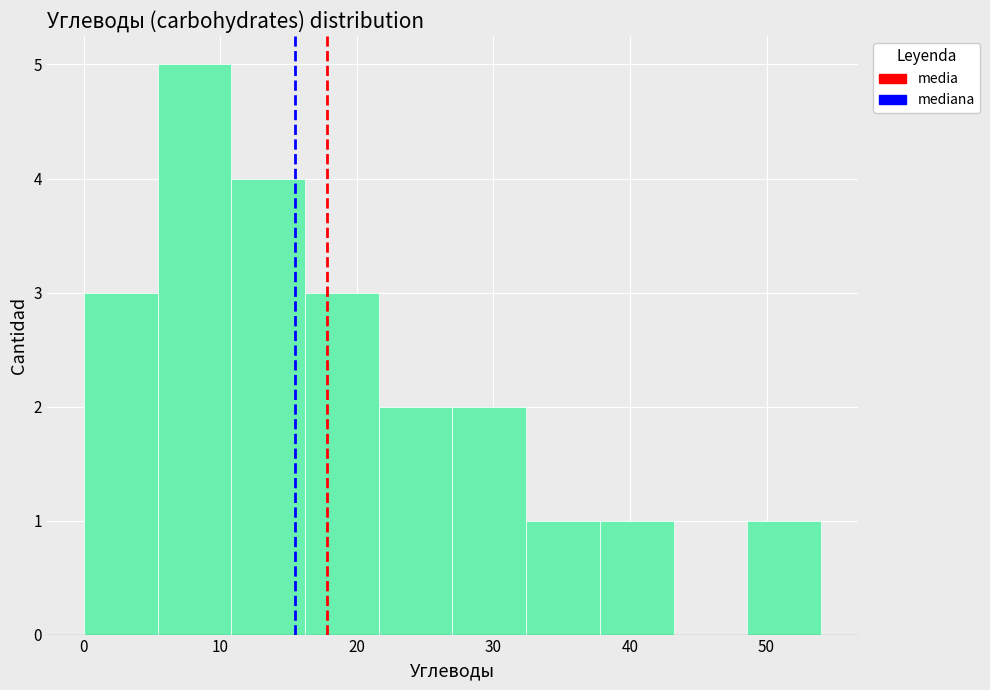

Reading left to right, transcribe this chart: for each bar, give the range it covers on the x-axis and its height. Neither the bar edges nor the heights are printed on the chart, so give them approximately, as read against the axes.

0.0 to 5.4: 3
5.4 to 10.8: 5
10.8 to 16.2: 4
16.2 to 21.6: 3
21.6 to 27.0: 2
27.0 to 32.4: 2
32.4 to 37.8: 1
37.8 to 43.2: 1
43.2 to 48.6: 0
48.6 to 54.0: 1